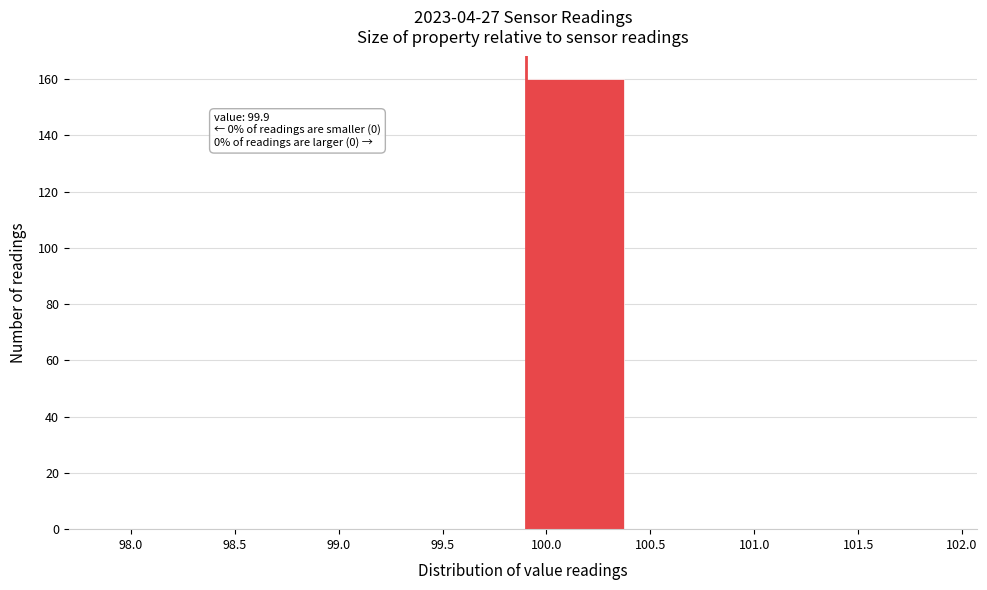

Over which range of the x-axis is the bar tallest?

99.9 to 100.4